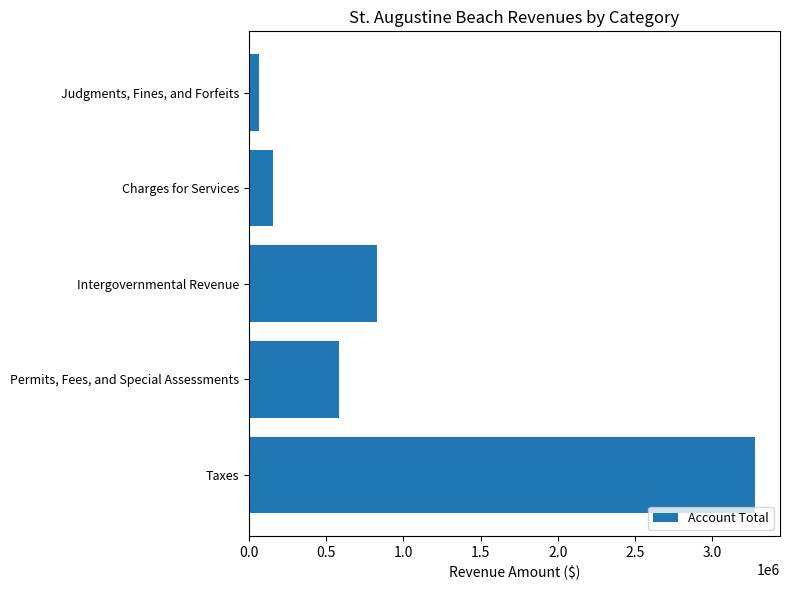

List the labels in order of value, largest first.

Taxes, Intergovernmental Revenue, Permits, Fees, and Special Assessments, Charges for Services, Judgments, Fines, and Forfeits